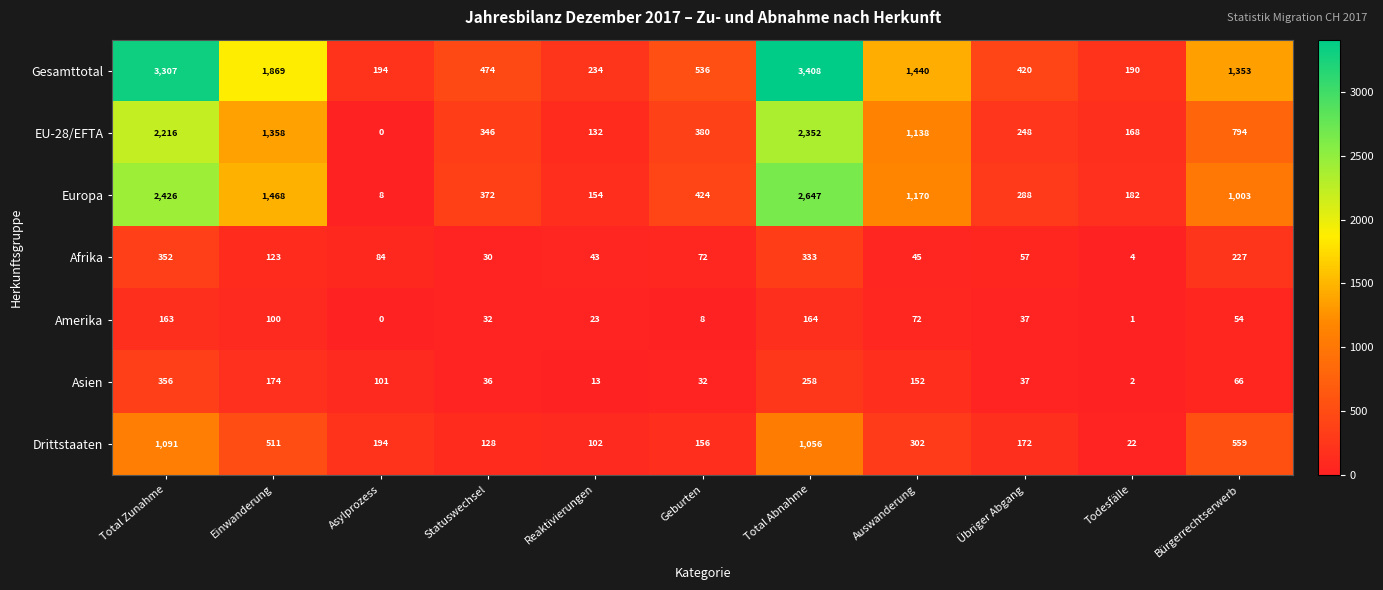

Which category has the lowest value across all series?

Asylprozess